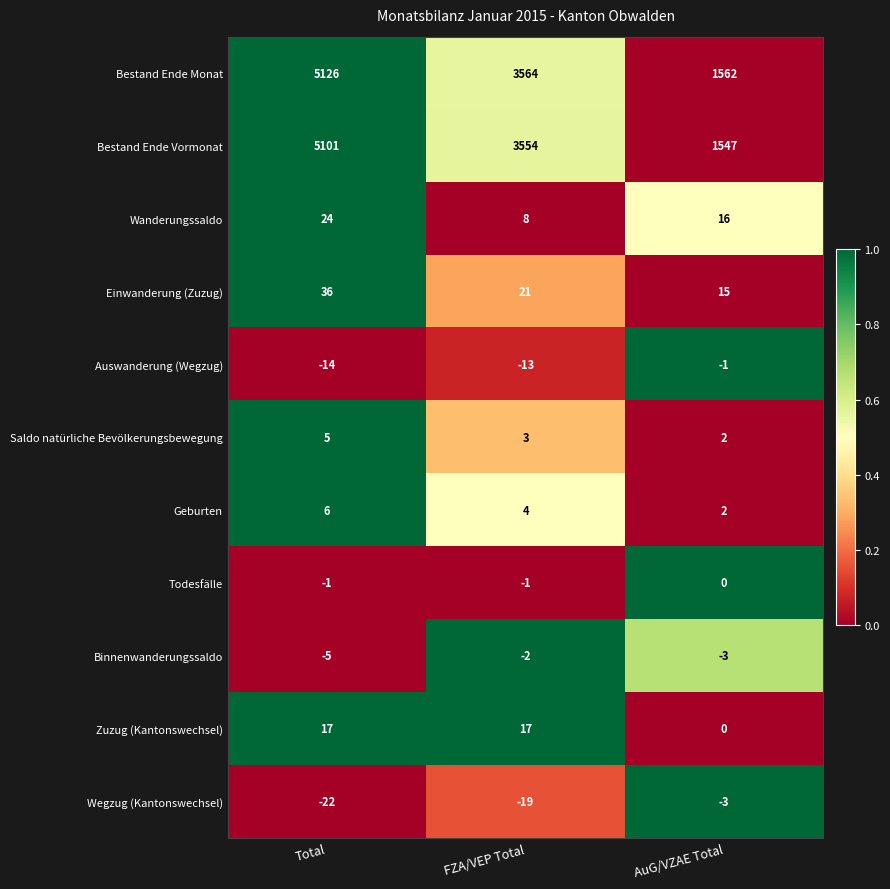

At which category is the sum across all series the highest?

Total